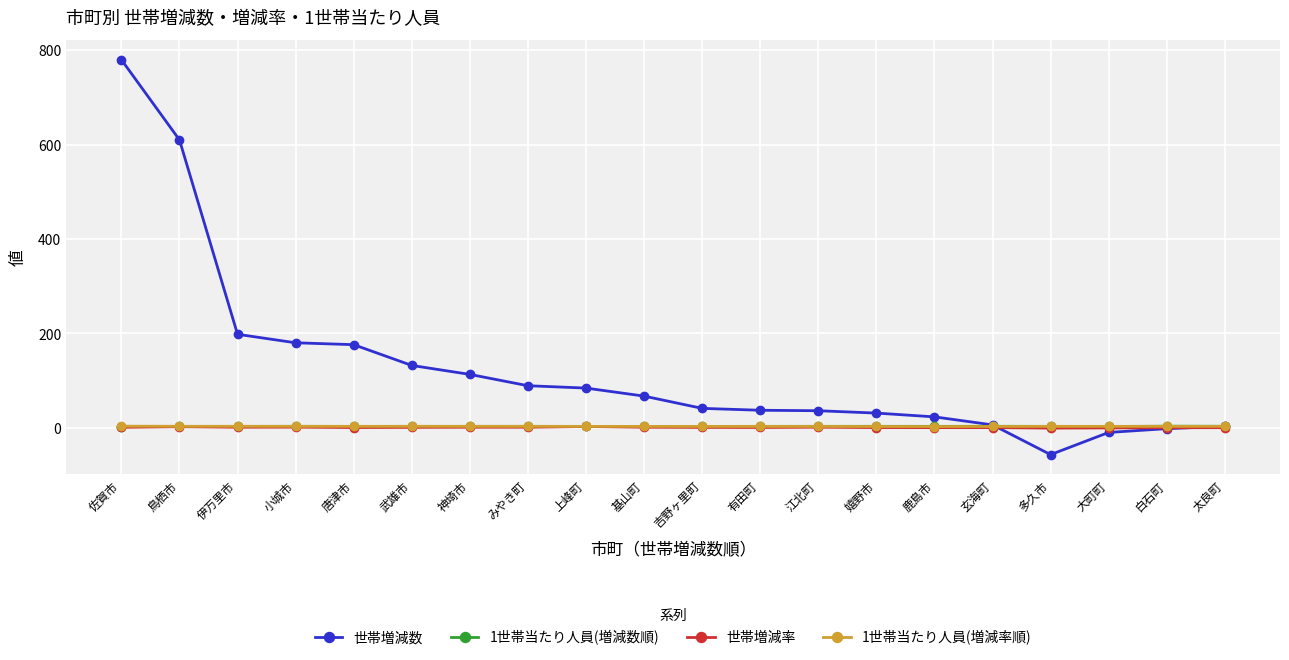

The value of 世帯増減率 at 武雄市 is 0.8. True or false?

True